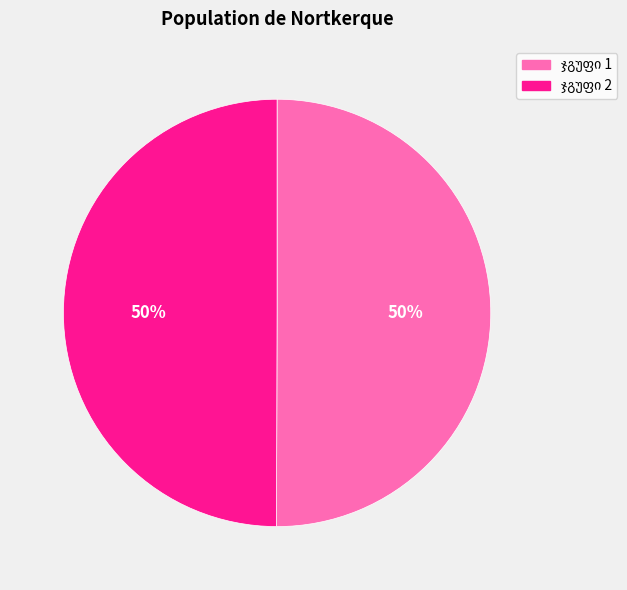

To the nearest percent, what is the average slice percentage?

50%